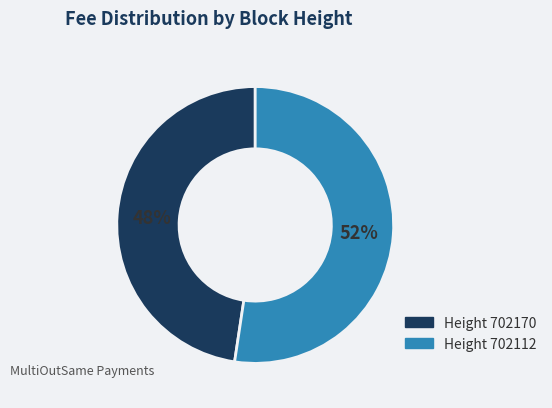

How many segments does this pie chart have?

2